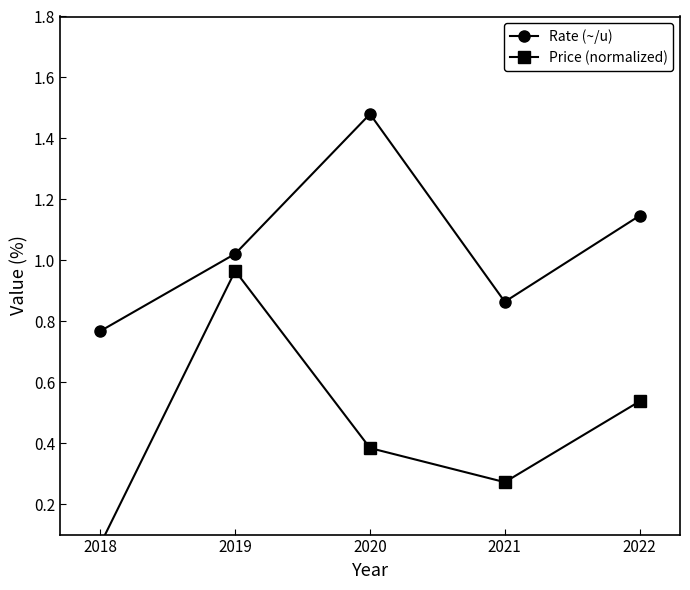

Which has a higher value, 2020 or 2019?

2020